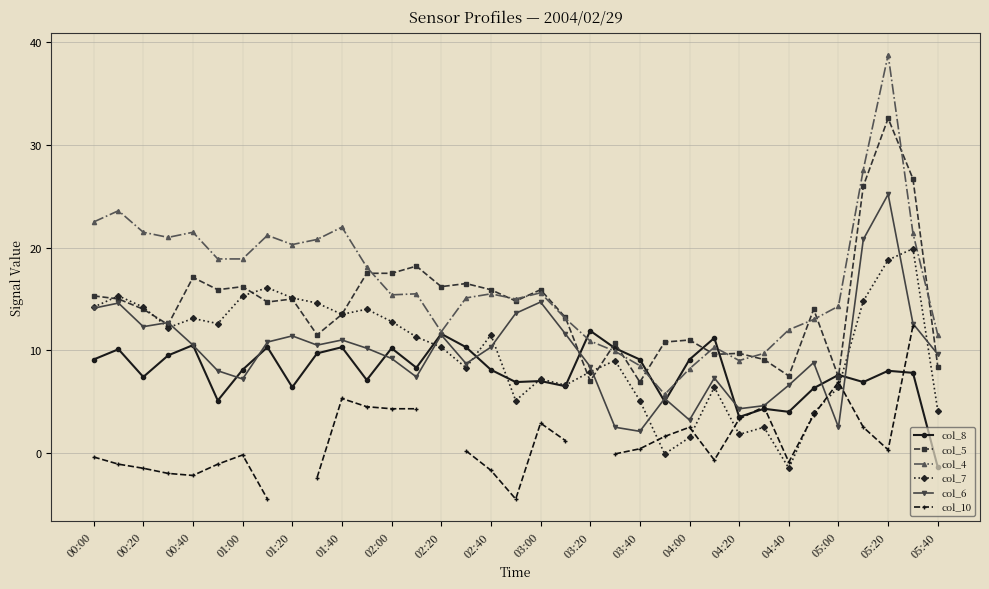

How many positive values does the col_10 series have?

17